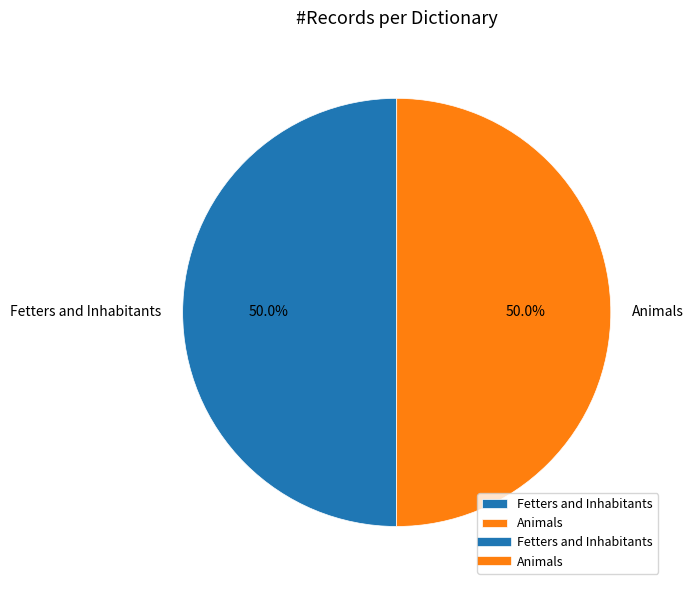

Is the sum of Animals and Fetters and Inhabitants greater than half?

Yes